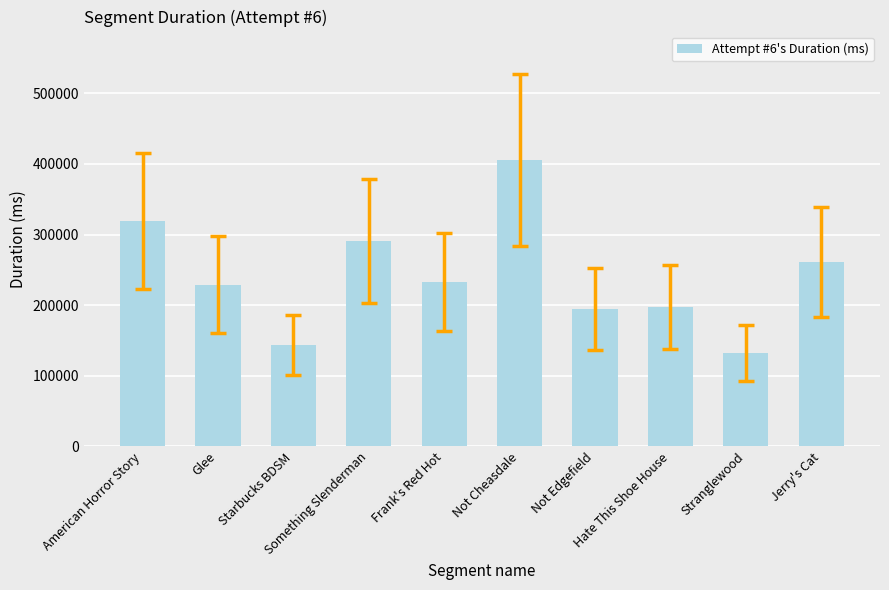

What is the value of the 1st bar from the left?

319181